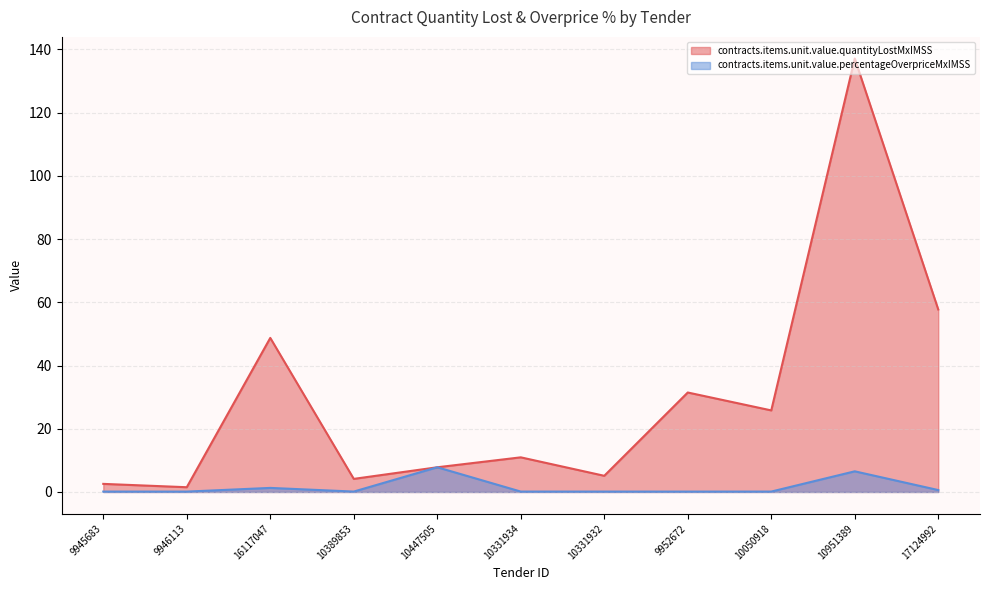

Does the chart have visible grid lines?

Yes